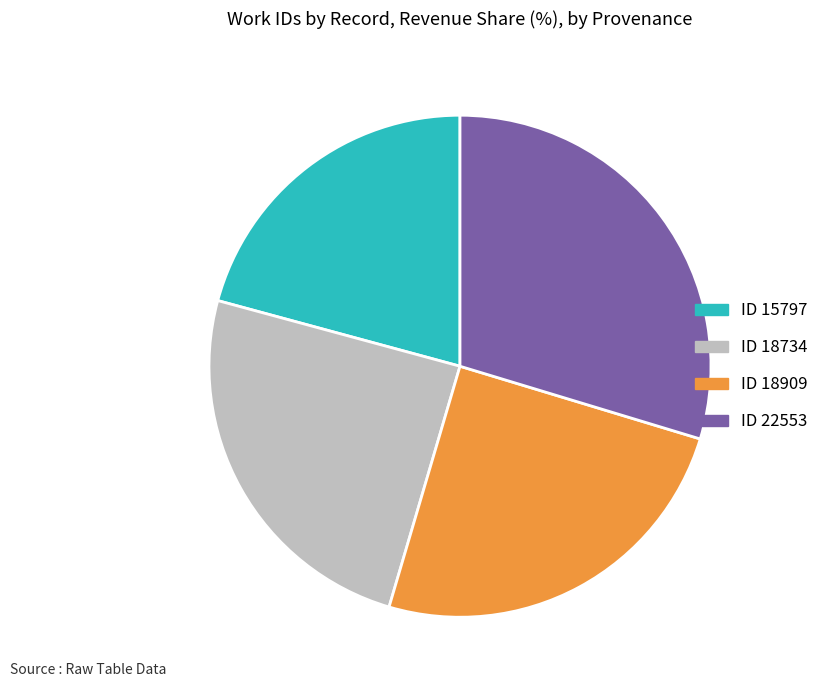

Does ID 22553 account for over 50% of the chart?

No